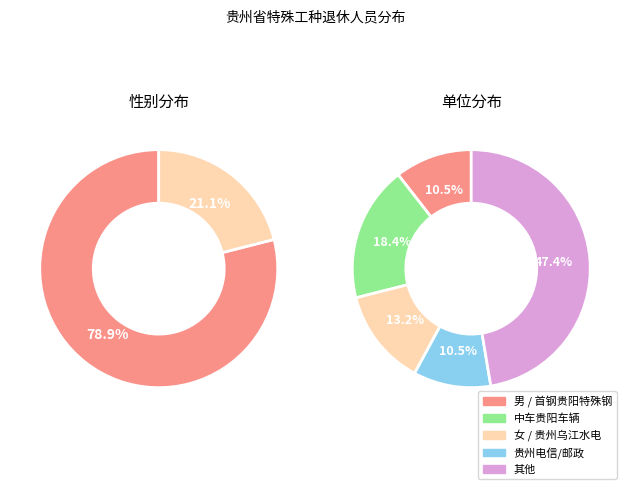

Count the number of slices in the pie.

2